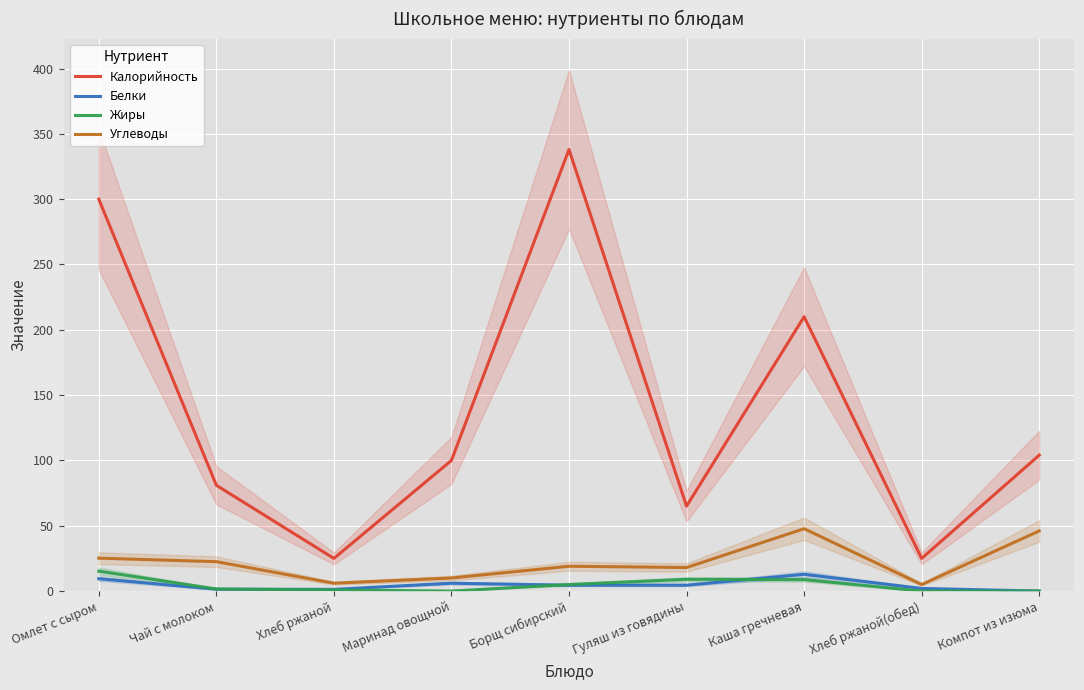

Is this an area chart (filled region under the line)?

No